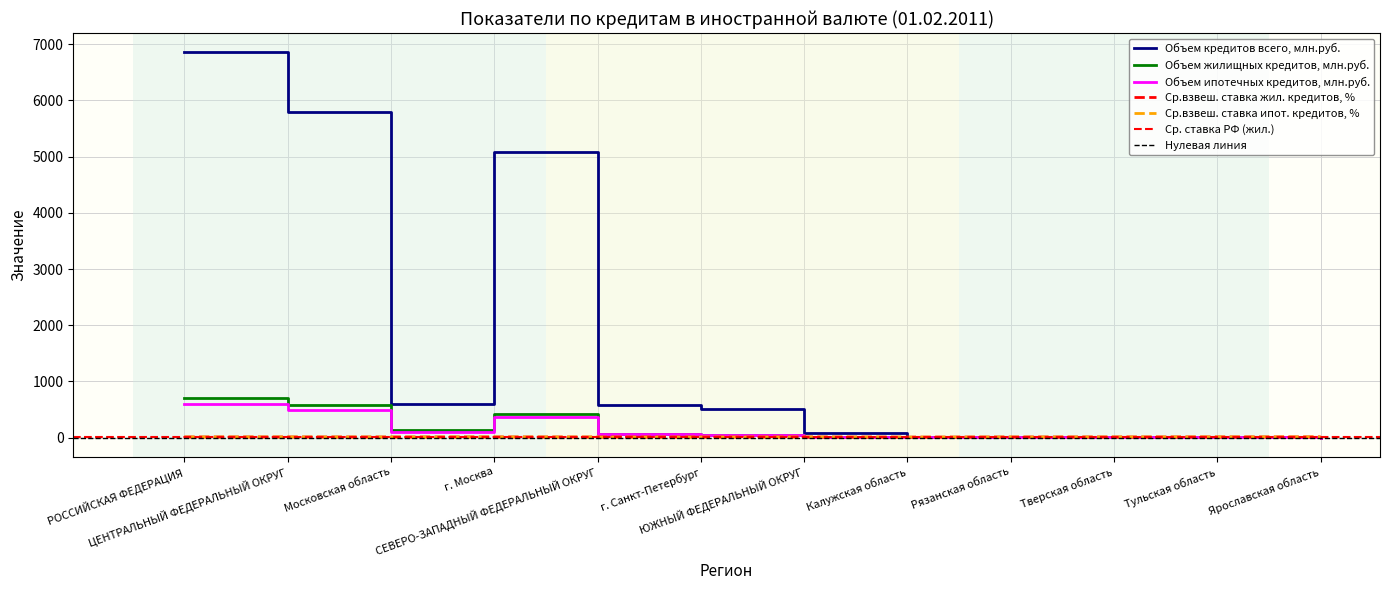

Rank the series by their maximum value, from lowest to highest.

Ср.взвеш. ставка жил. кредитов, %, Ср.взвеш. ставка ипот. кредитов, %, Объем ипотечных кредитов, млн.руб., Объем жилищных кредитов, млн.руб., Объем кредитов всего, млн.руб.